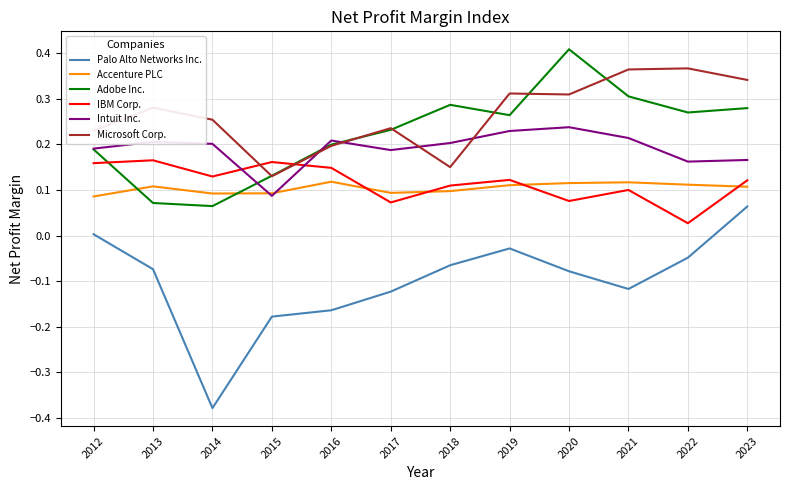

The Intuit Inc. series shows 0.3 at 2023. True or false?

False